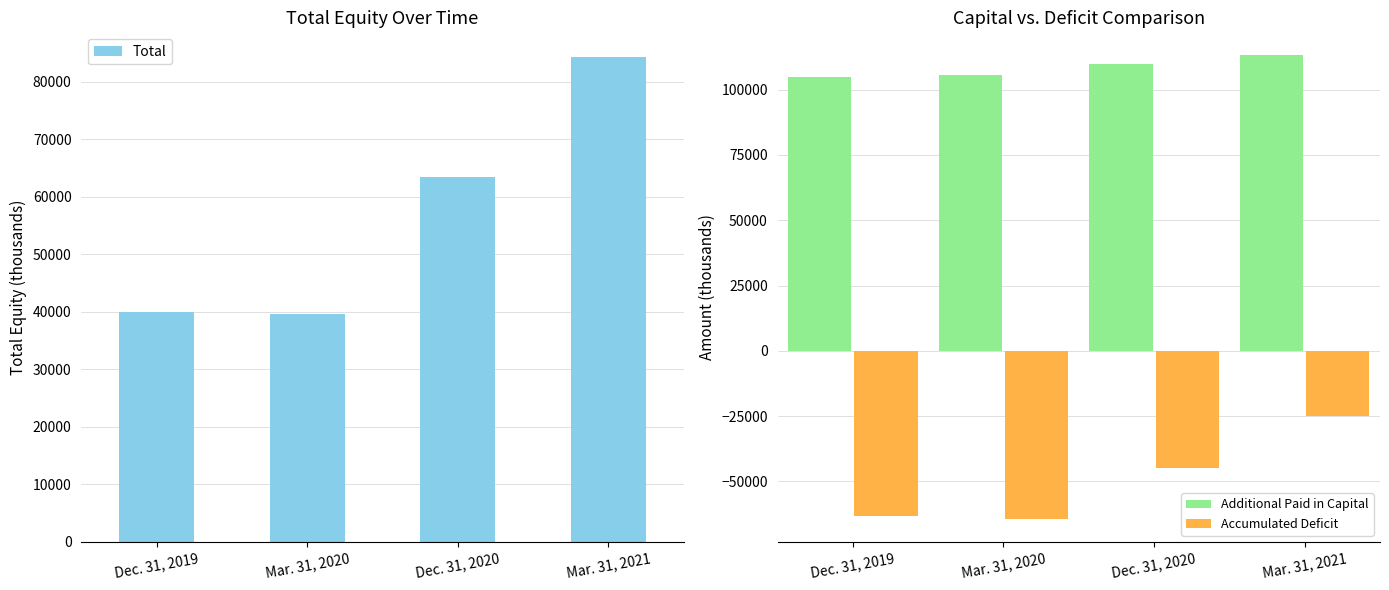

Rank the series at Mar. 31, 2021 from lowest to highest value.

Accumulated Deficit, Total, Additional Paid in Capital